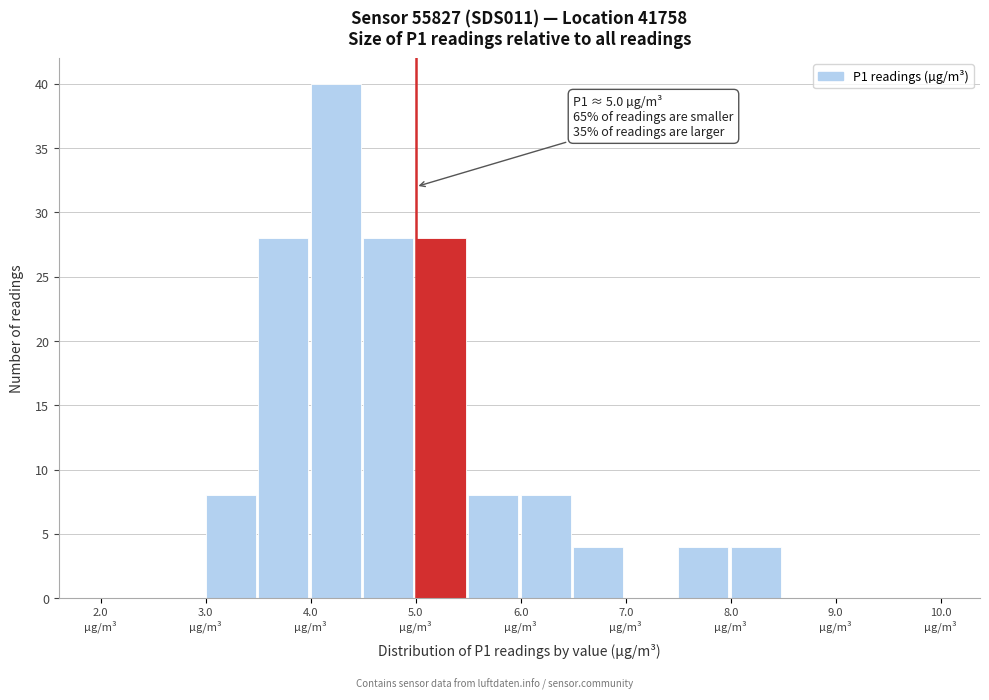

Over which range of the x-axis is the bar tallest?

4.0 to 4.5